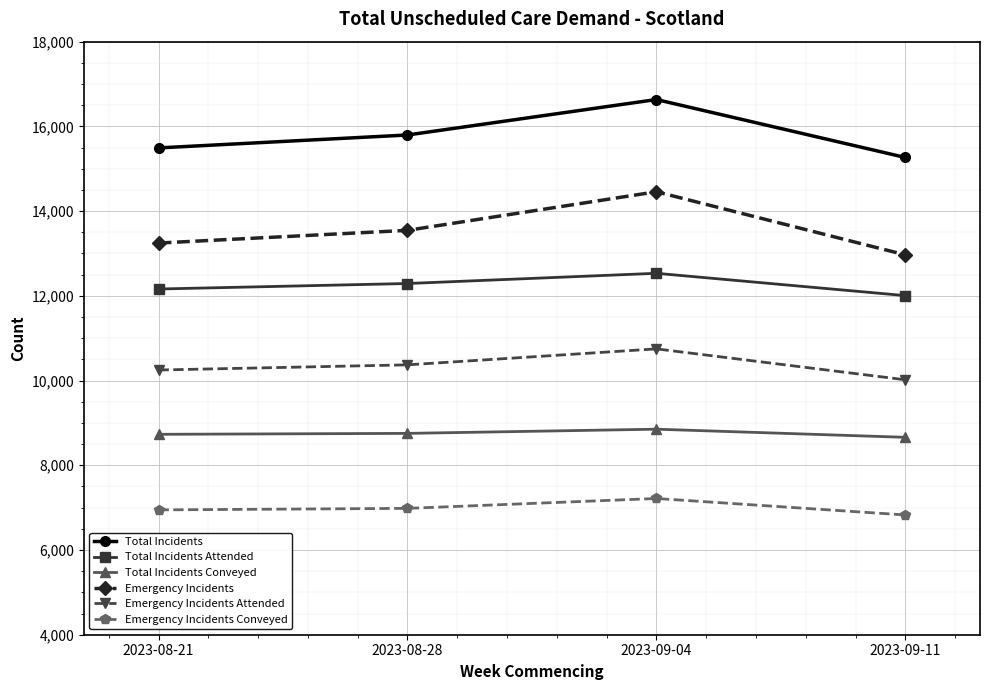

True or false: Emergency Incidents Conveyed has a value of 6827 at 2023-09-11.

True